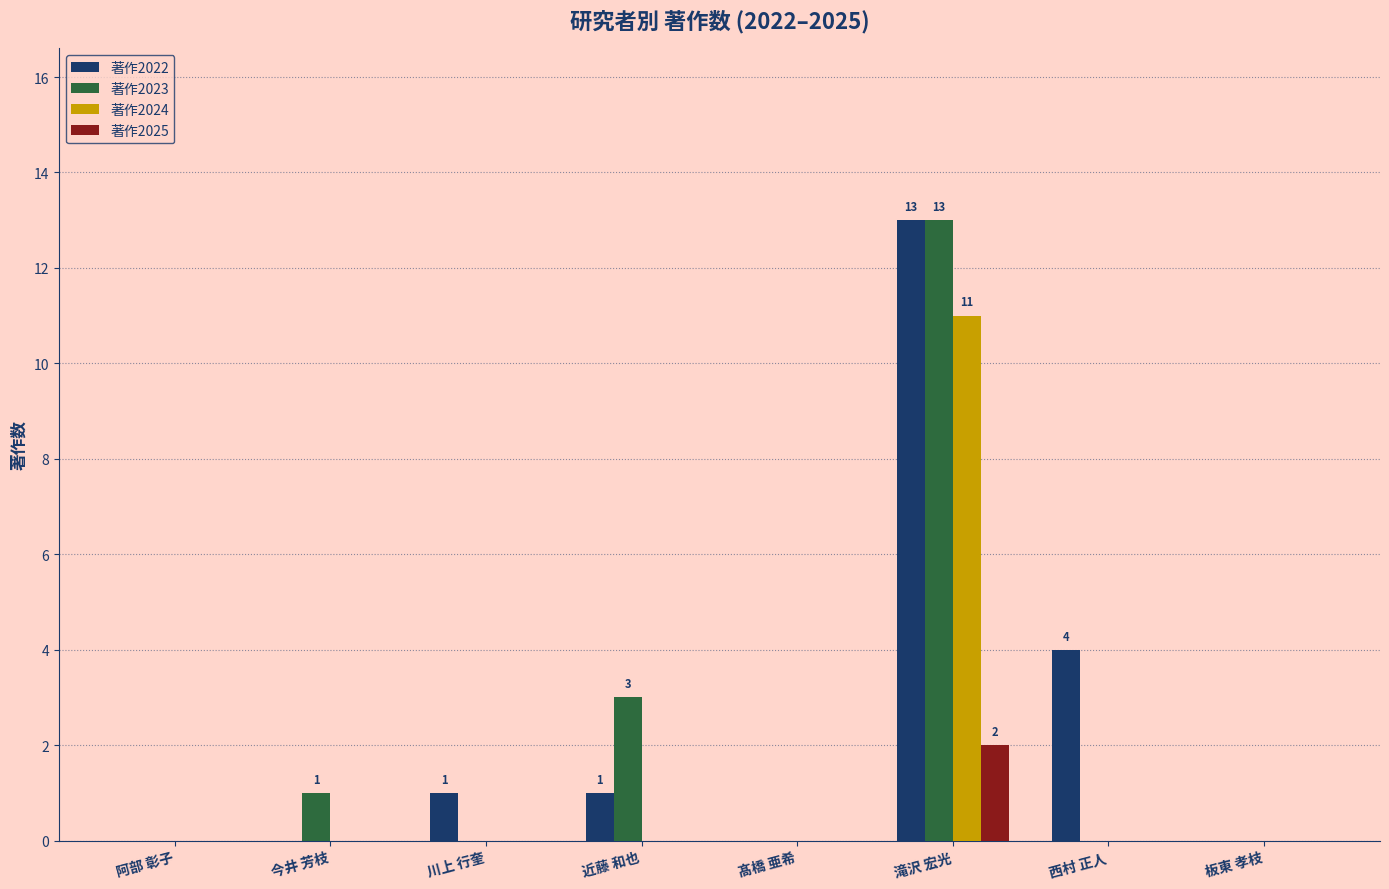

Reading left to right, what are all the values shown in this chart?

著作2022: 0	0	1	1	0	13	4	0
著作2023: 0	1	0	3	0	13	0	0
著作2024: 0	0	0	0	0	11	0	0
著作2025: 0	0	0	0	0	2	0	0